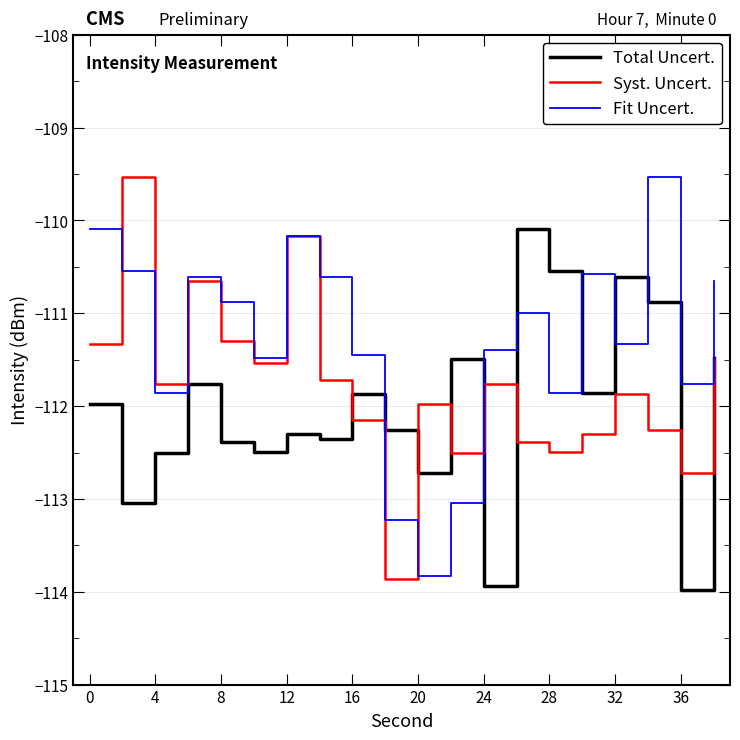

List the series in order of their overall mean, highest first.

Fit Uncert., Syst. Uncert., Total Uncert.